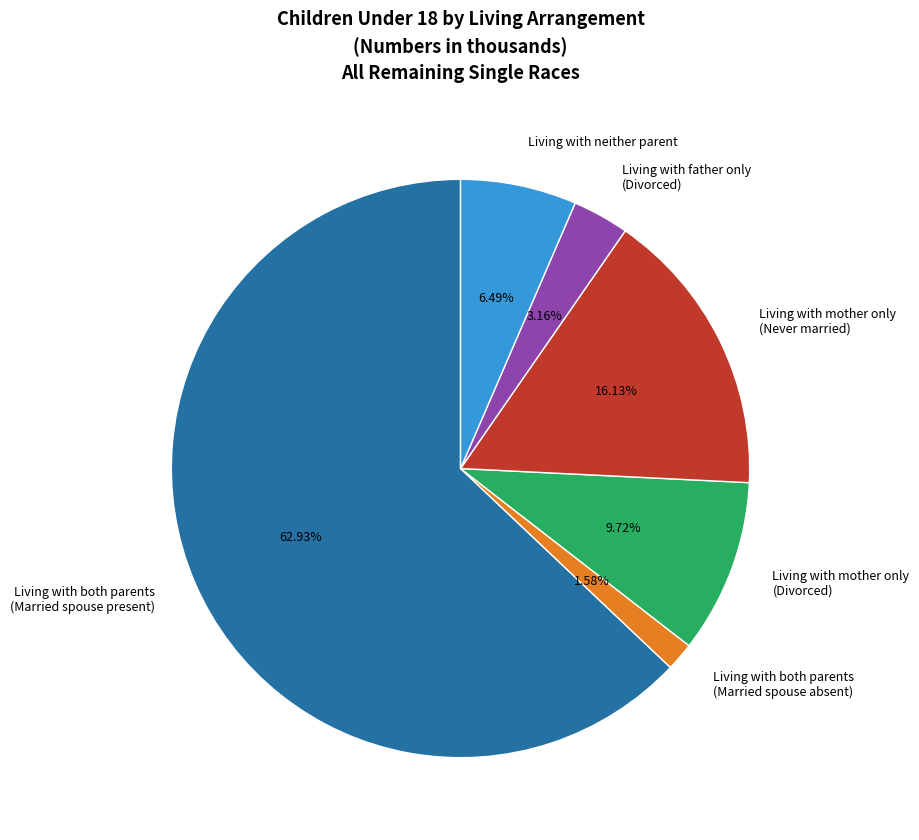

How many segments does this pie chart have?

6